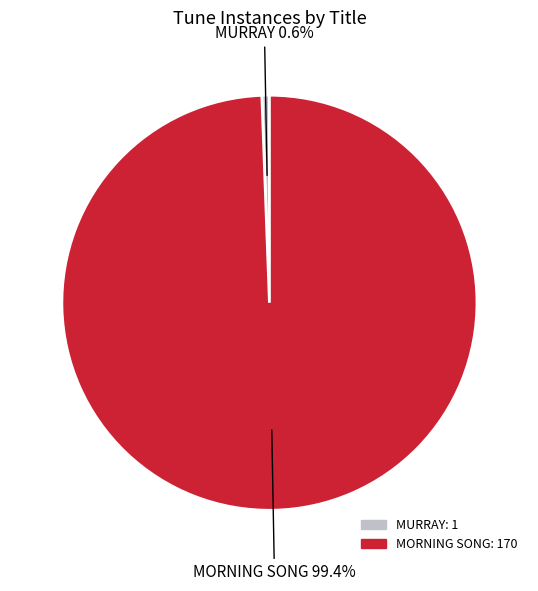

To the nearest percent, what is the difference between the largest and smallest slice percentages?

99%